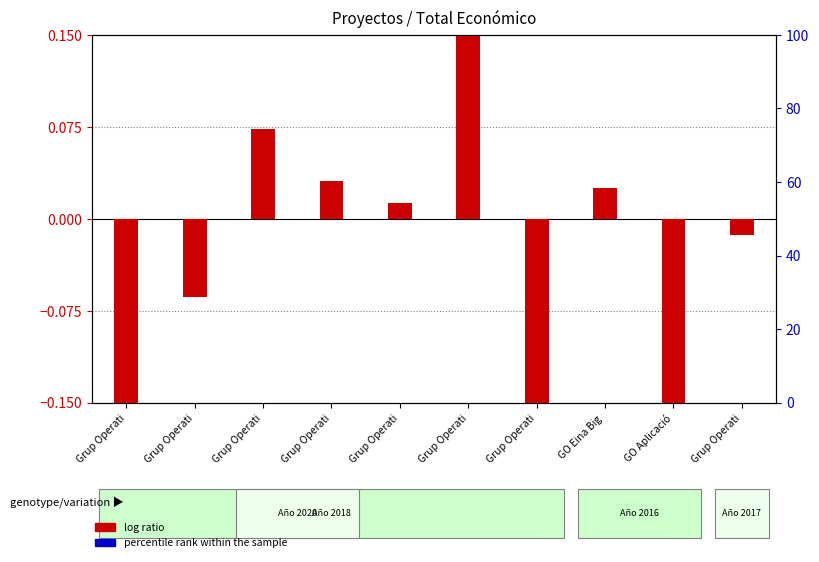

Is it true that percentile rank within the sample equals -0.0 at Grup Operati?

True